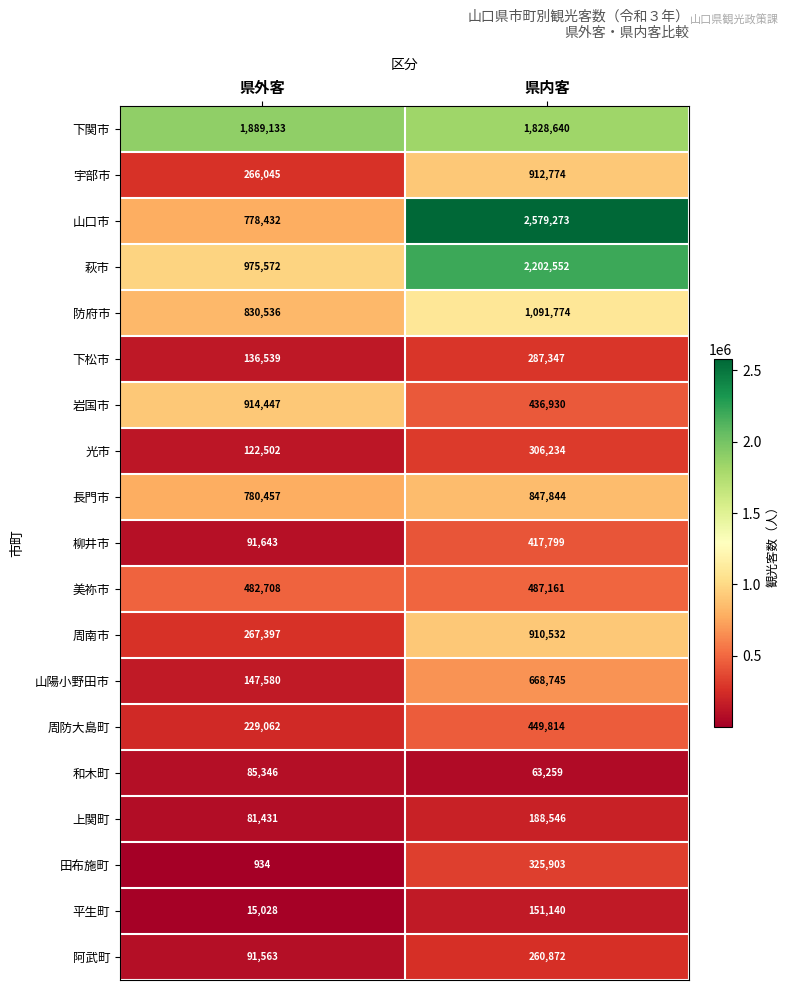

What value does the 宇部市 series have at 県外客, to the nearest 100?

266000